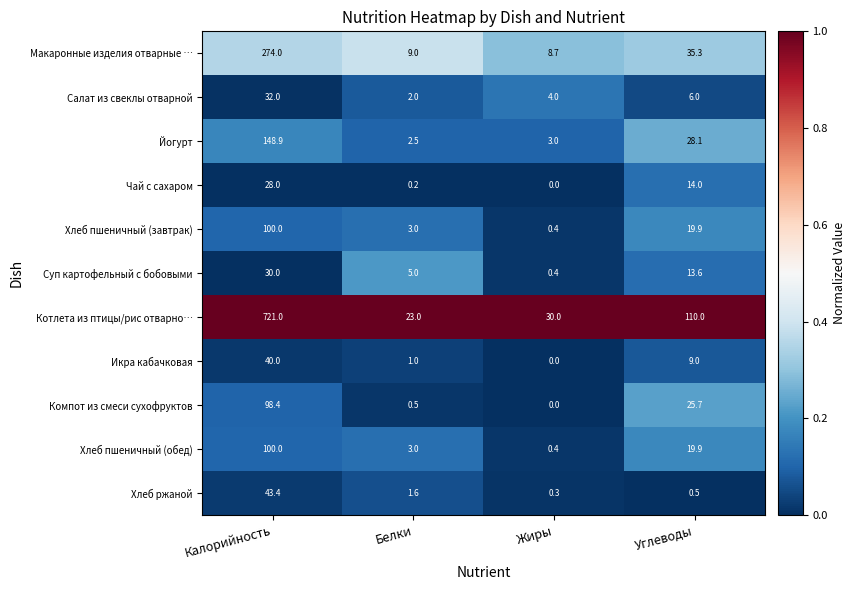

At which category is the sum across all series the highest?

Калорийность